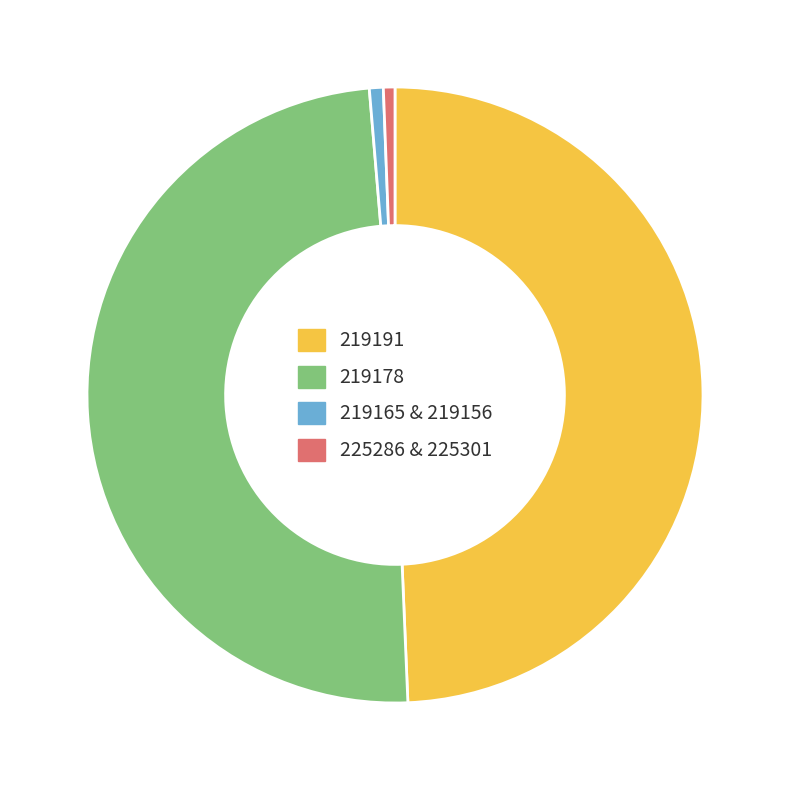

The 219178 slice represents 49% of the pie. True or false?

True